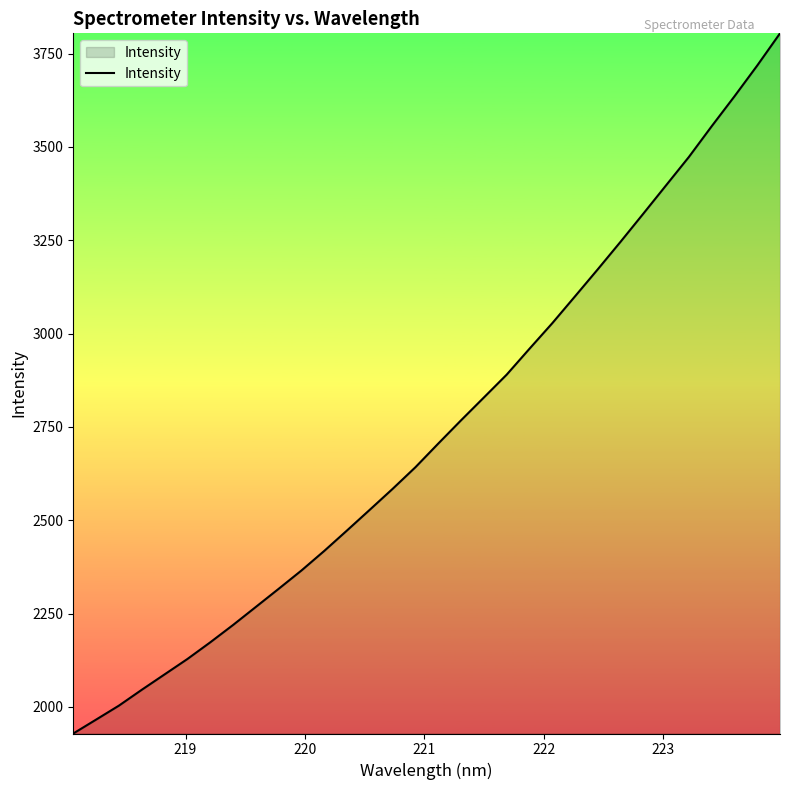

What is the smallest value displayed?

1928.8